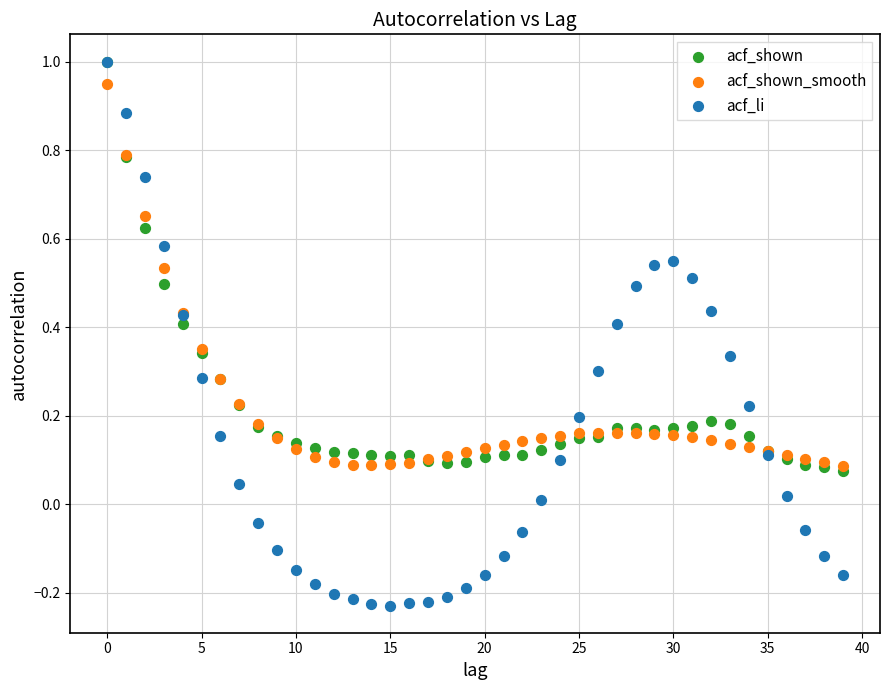

Which series has the largest Y range (max minus min)?

acf_li